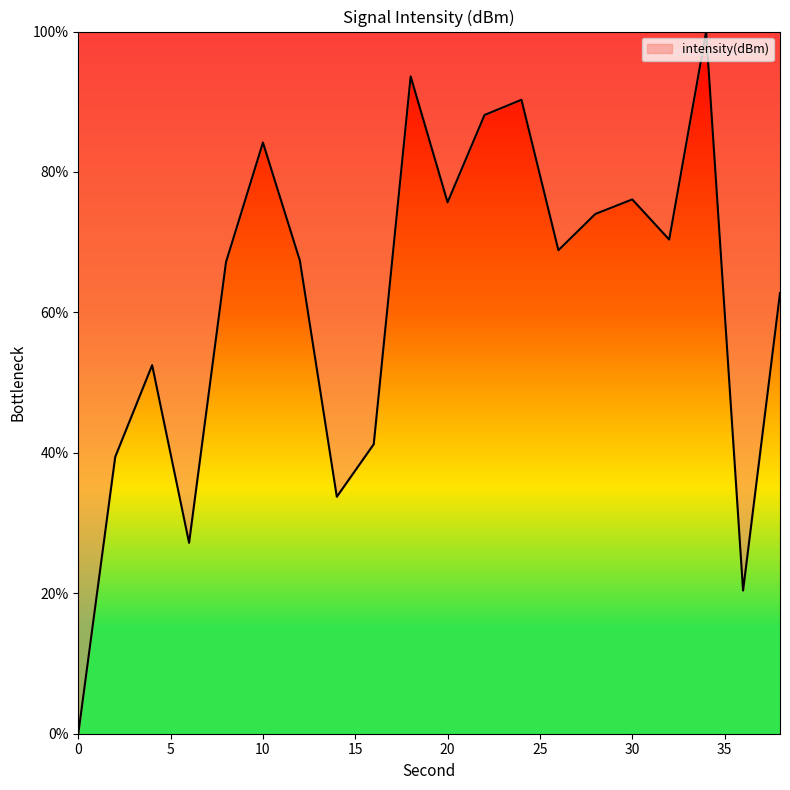

True or false: the data has more than 2 interior local peaks.

True